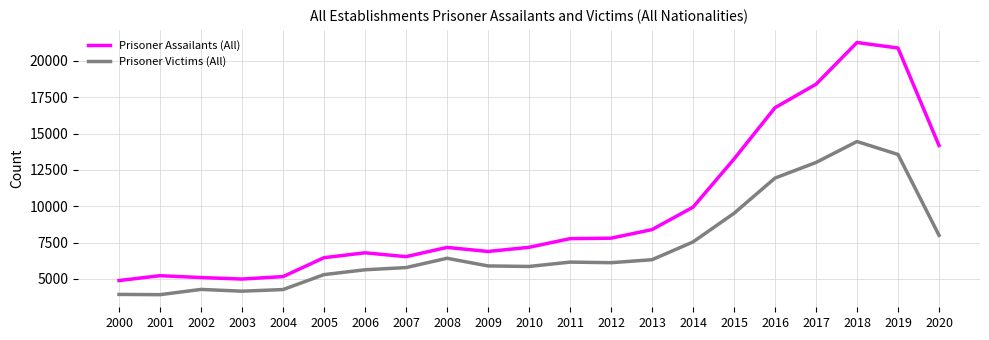

Which series has the largest range (max minus min)?

Prisoner Assailants (All)